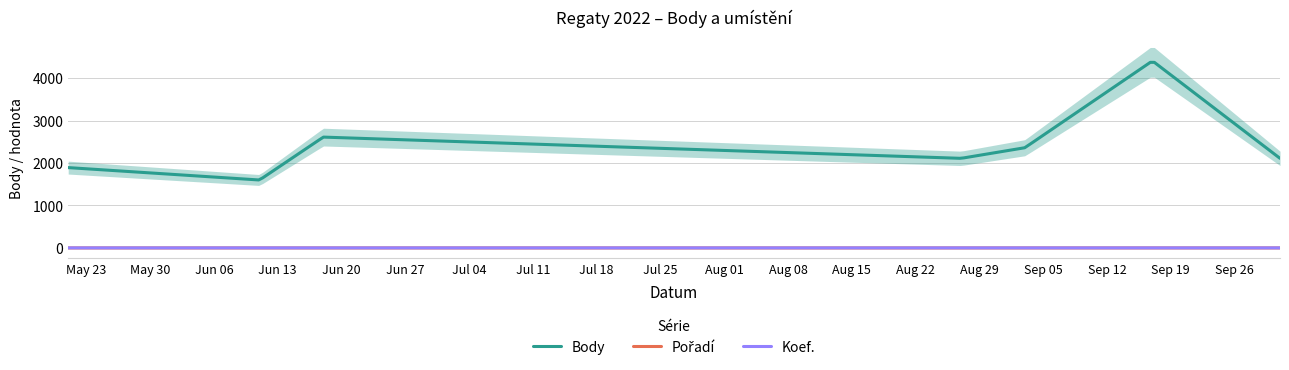

What are all the series names shown in the legend?

Body, Pořadí, Koef.